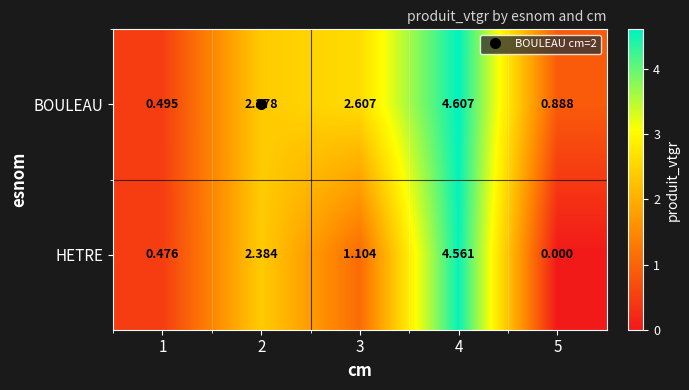

How many values in the HETRE series are below 1?

2